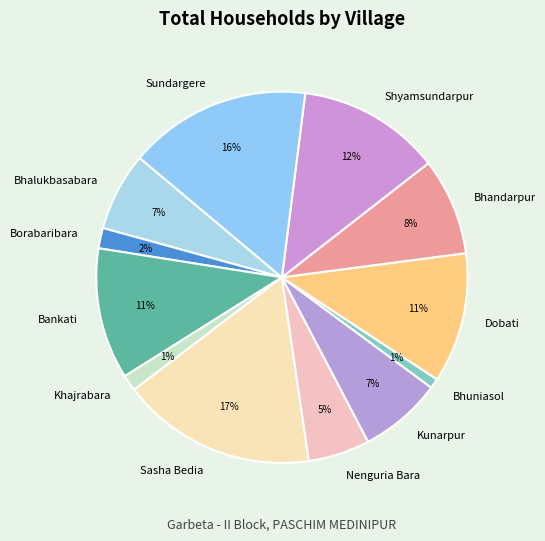

Is there a majority slice in this chart?

No